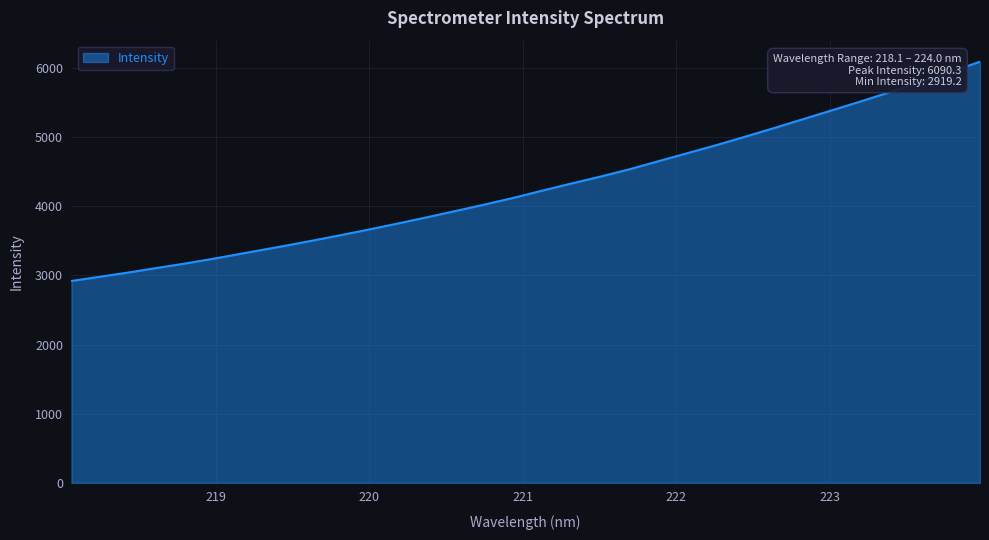

Does the chart display data point markers on the line(s)?

No